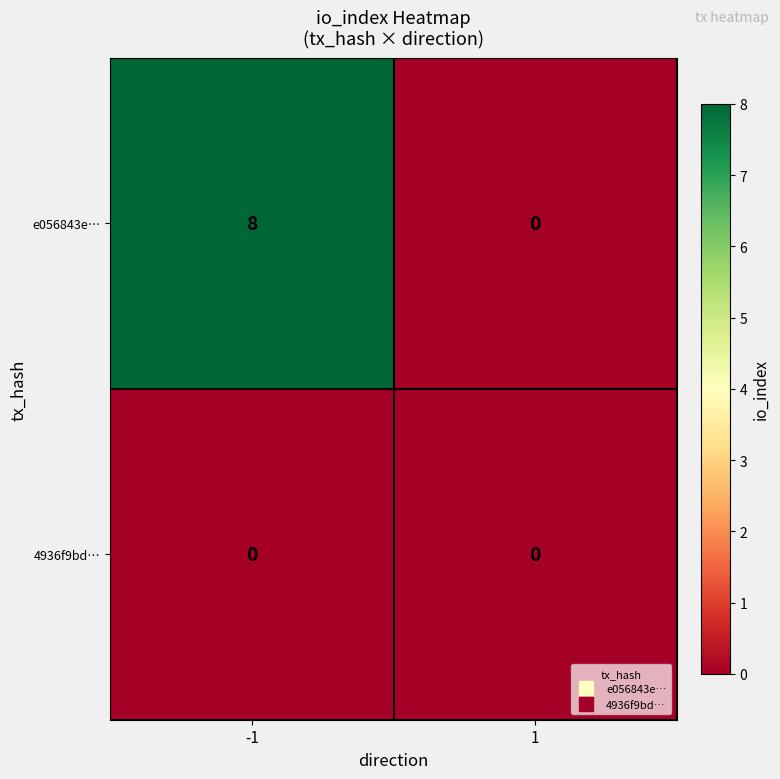

What is the difference between the highest and lowest values at -1?

8